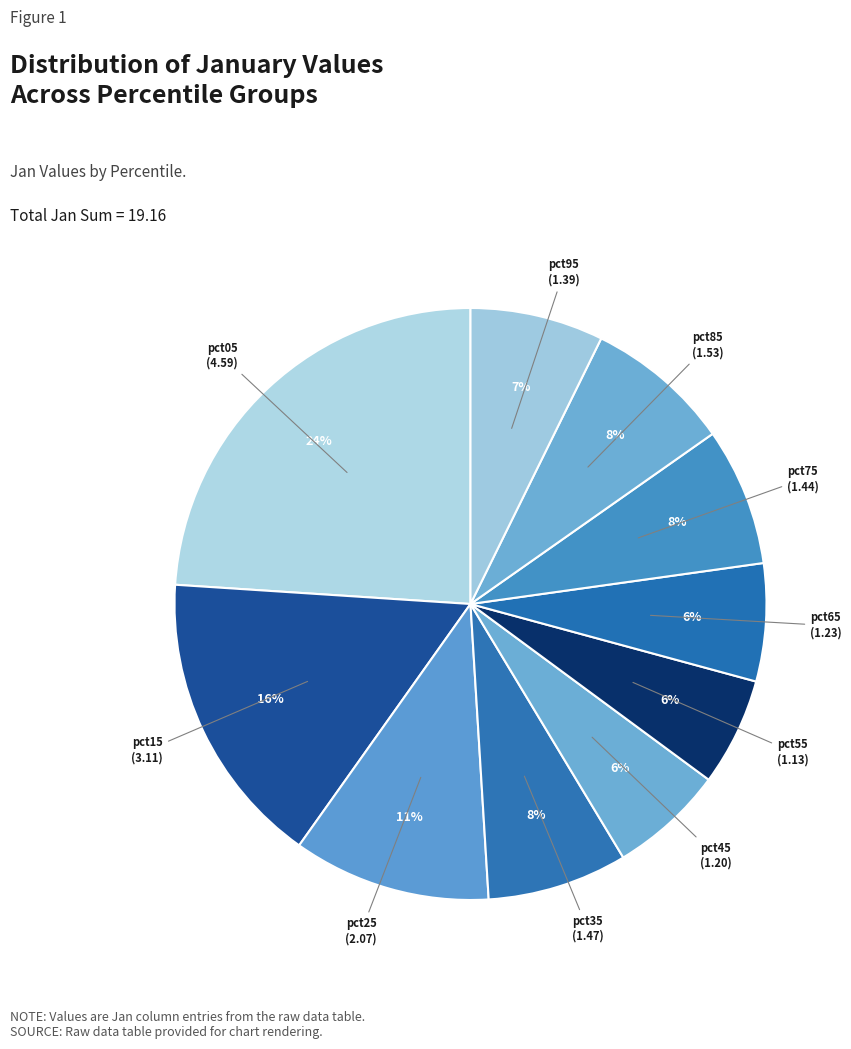

To the nearest percent, what percentage of the pie is pct85?

8%